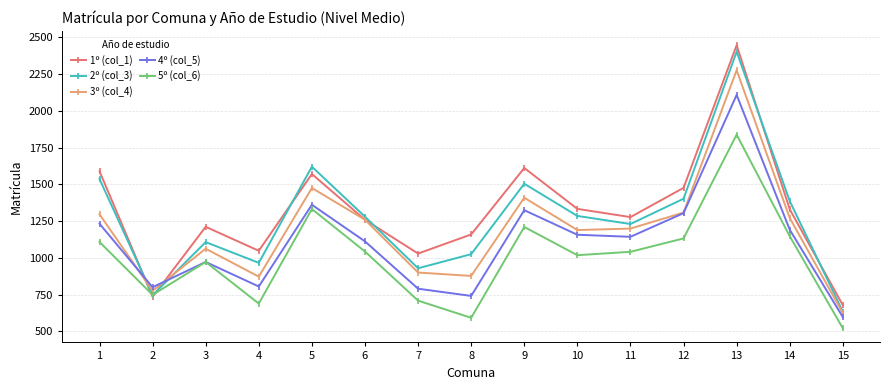

What is the highest value of the 1º (col_1) series?

2446